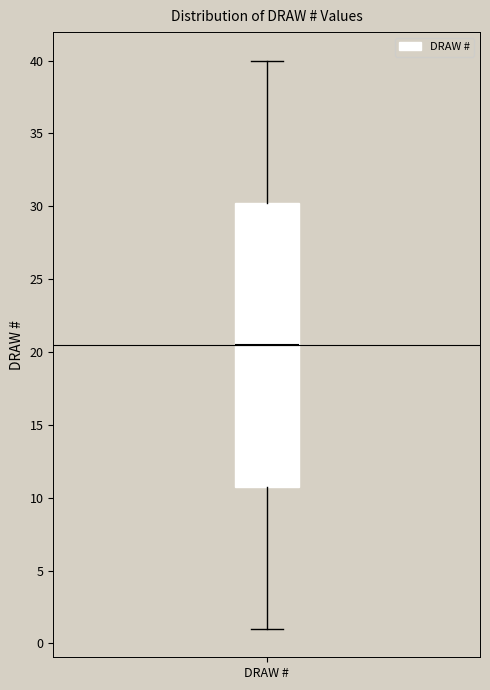

Transcribe this box plot: give where the median line is, the range the box spans, and where the two whiskers end, as read against the y-axis. The values are not printed on the chart, so give them approximately, as read against the axis.

median 20.5, box 11.0 to 30.5, whiskers 1.0 to 40.0